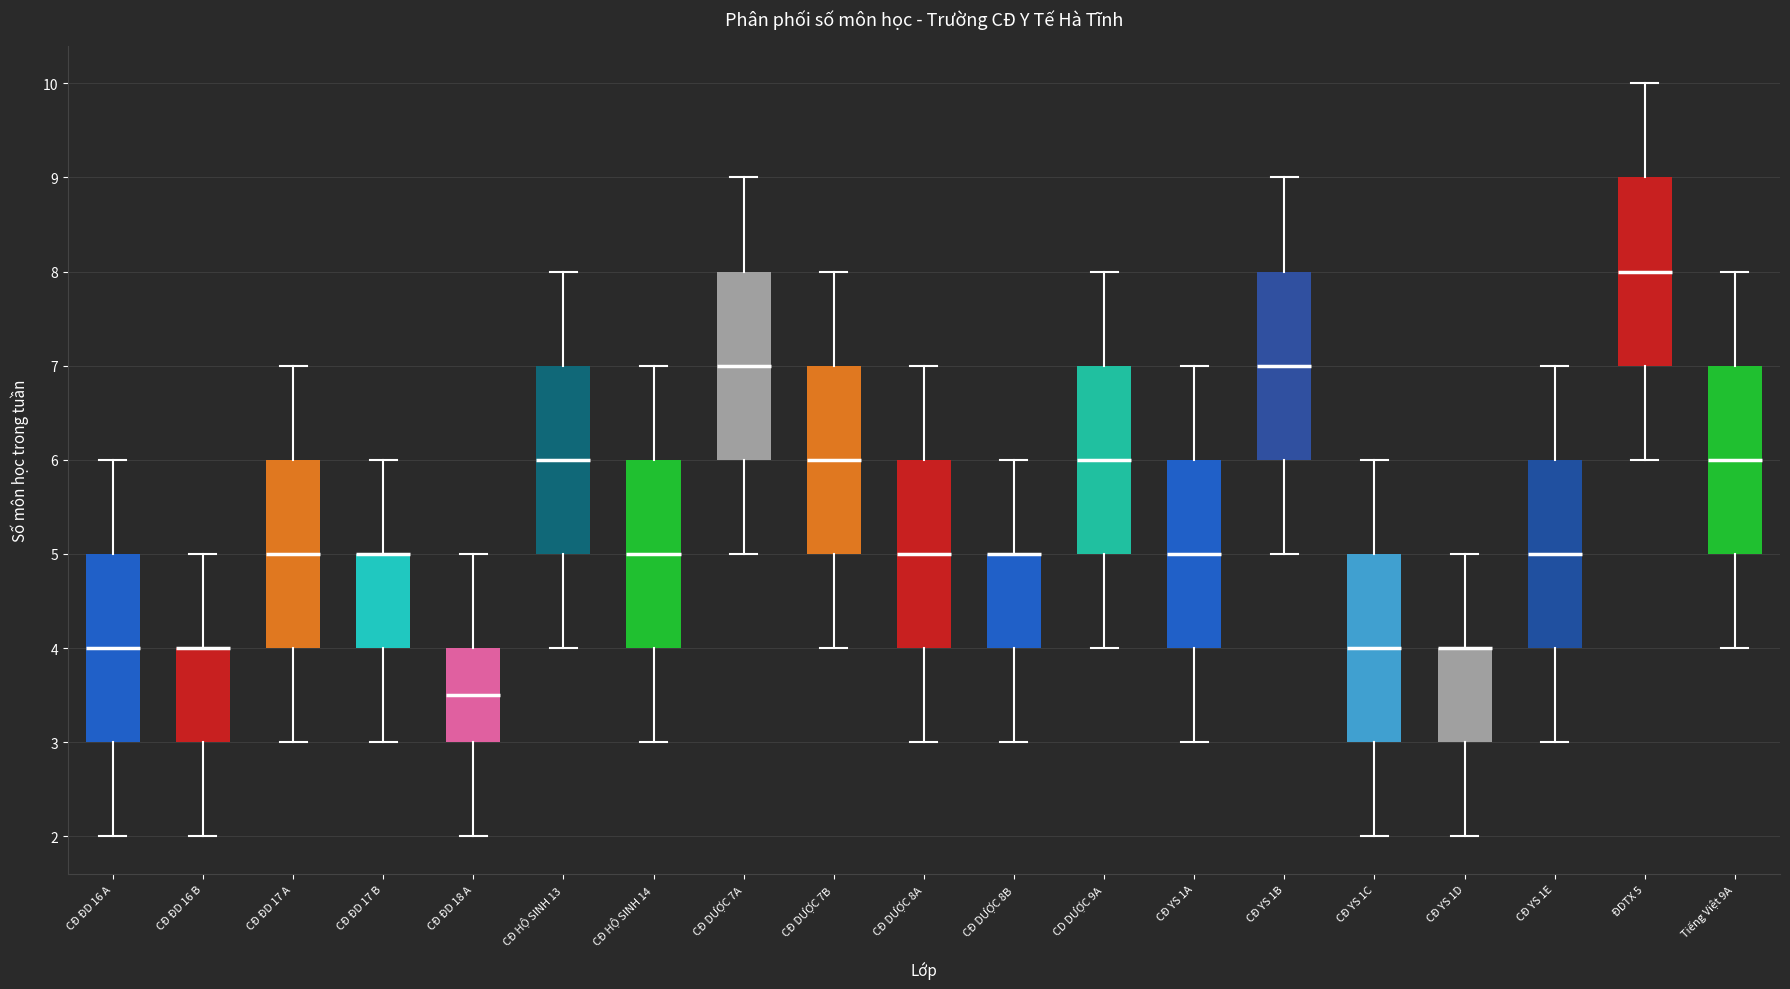

Where does the median line of the box for CĐ YS 1A sit on the y-axis? The values are not printed on the chart, so give them approximately, as read against the axis.

5.0